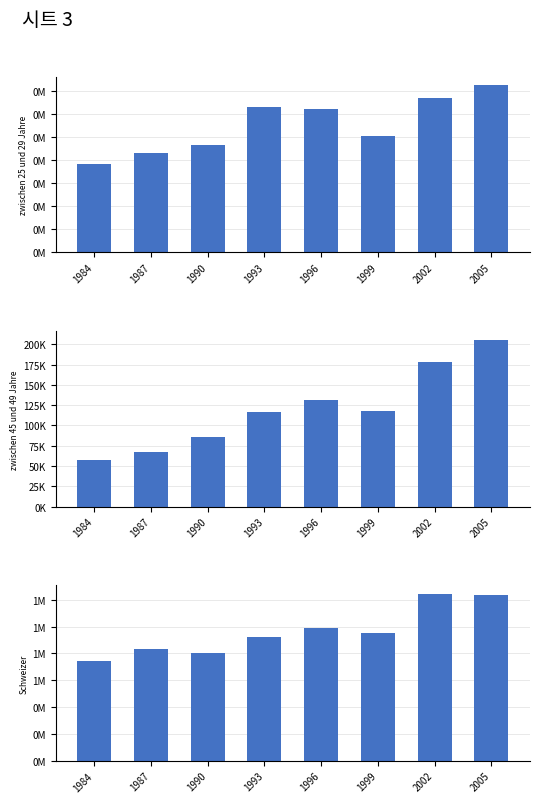

True or false: zwischen 25 und 29 Jahre has a value of 310 at 1996.

True